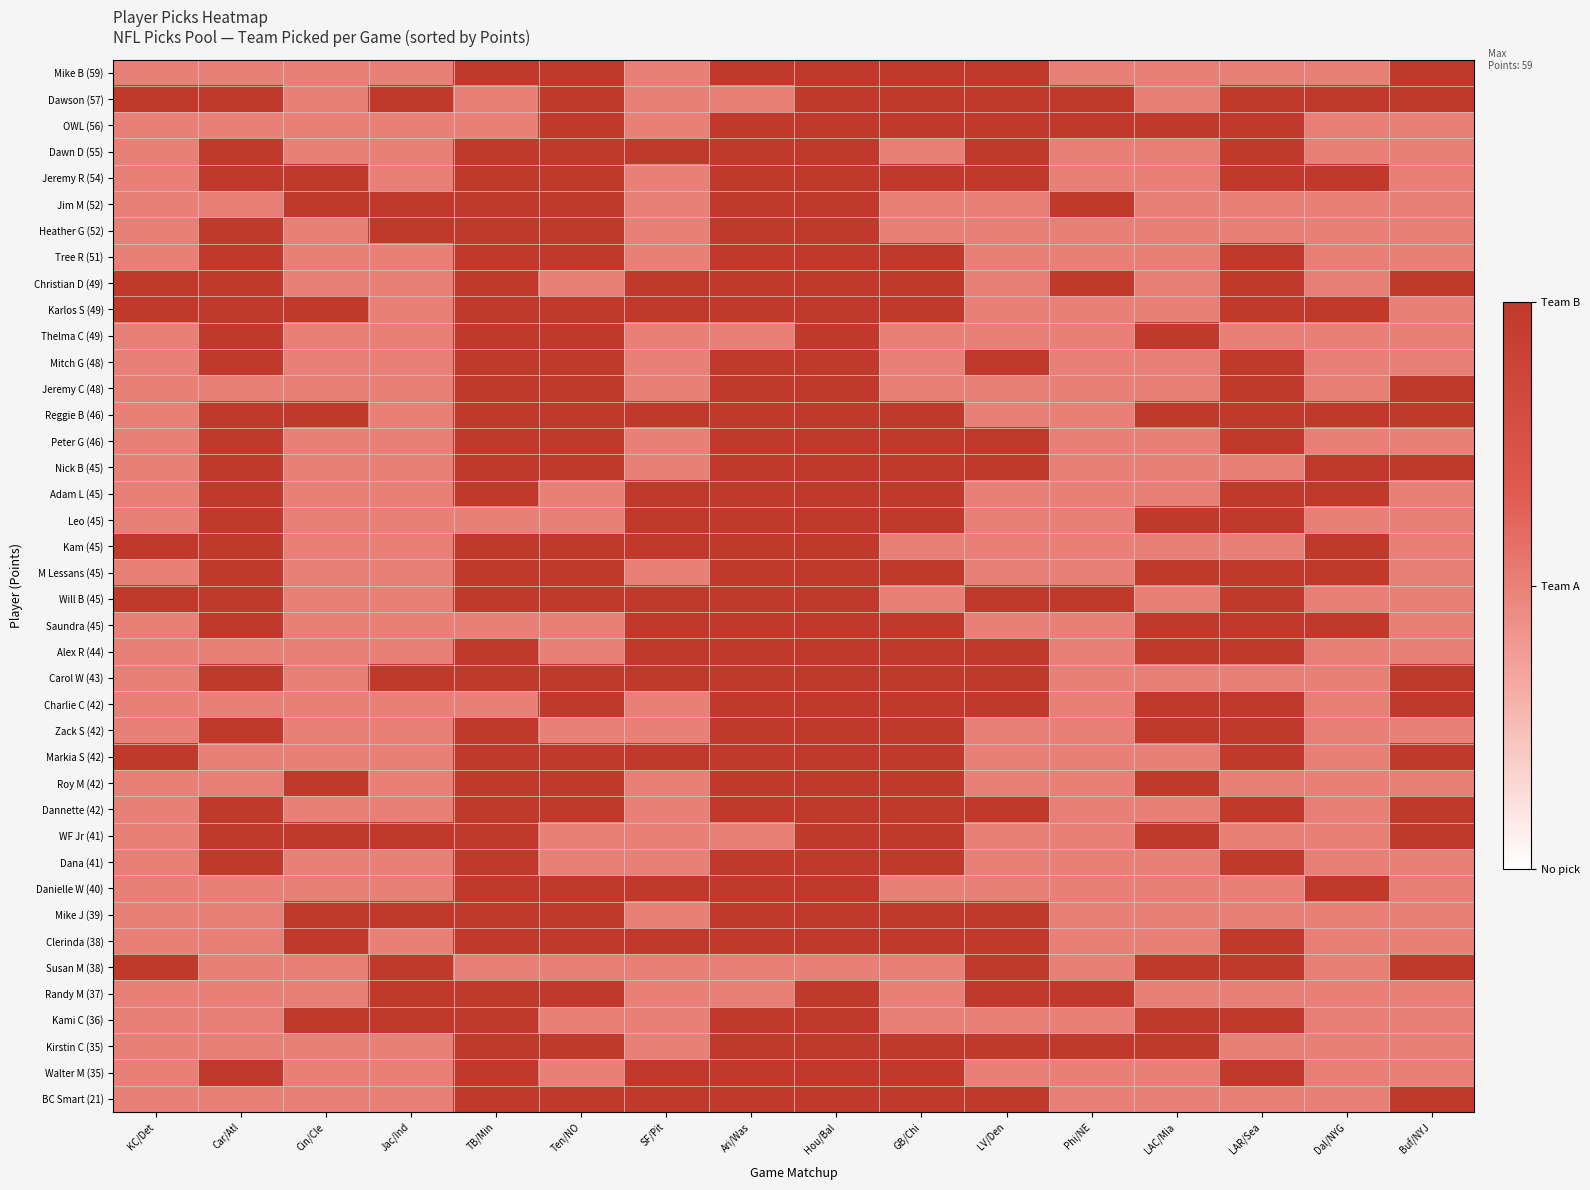

Between KC/Det and LV/Den, which is larger?

LV/Den